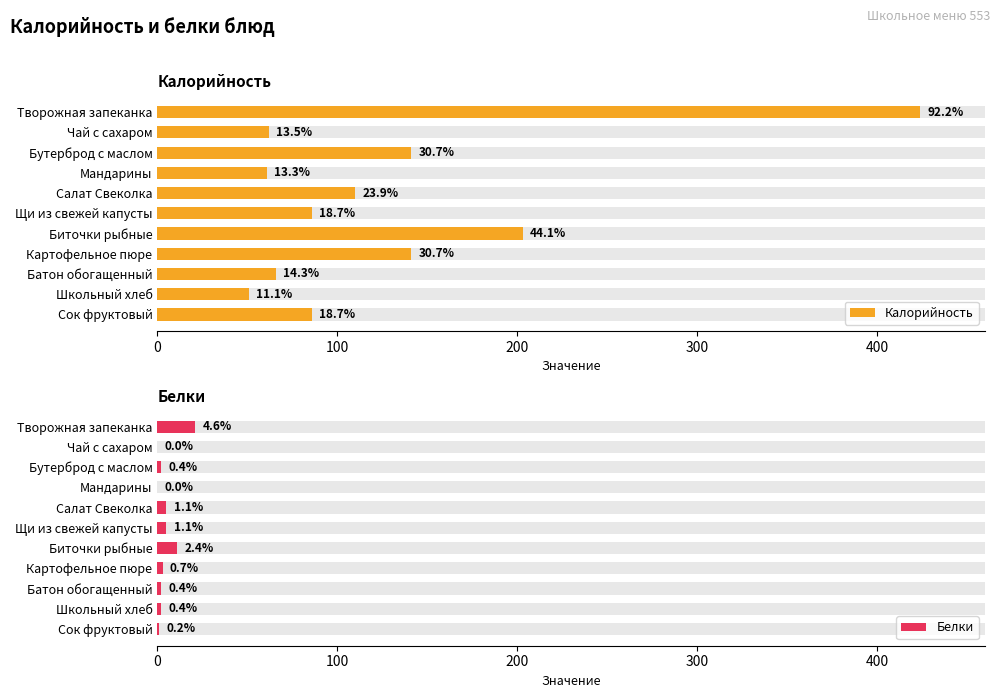

How many groups of bars are there?

11